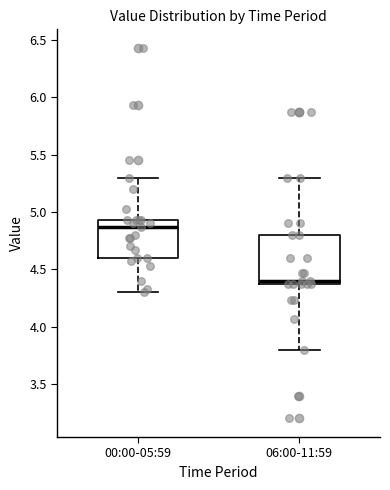

Reading left to right, transcribe this box plot: for each box, give where its median line is, the range the box spans, and where its two whiskers end, as read against the y-axis. The values are not printed on the chart, so give them approximately, as read against the axis.

00:00-05:59: median 4.85, box 4.60 to 4.95, whiskers 4.30 to 5.30
06:00-11:59: median 4.40, box 4.35 to 4.80, whiskers 3.80 to 5.30